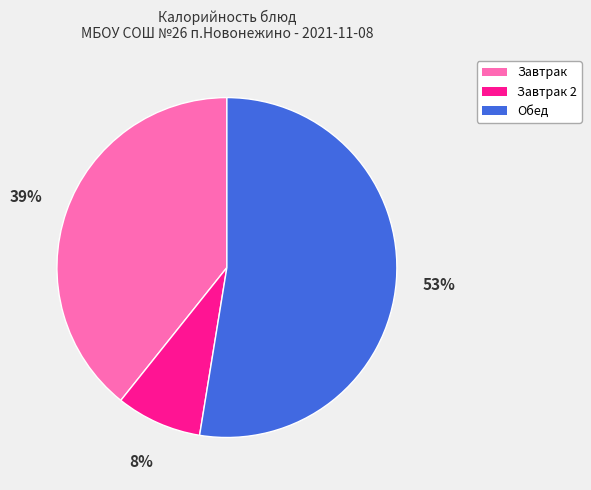

How many slices are in this pie chart?

3